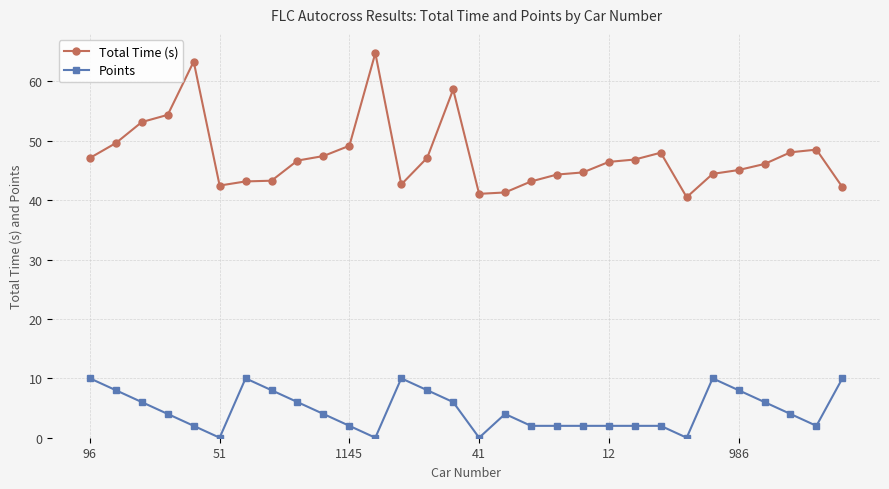

What is the lowest value of the Total Time (s) series?

40.5